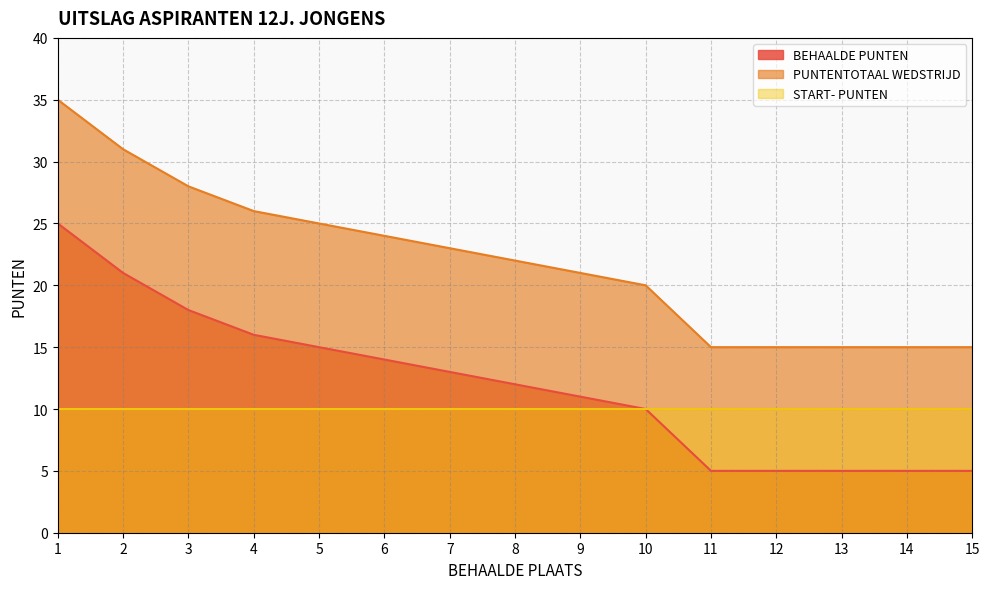

True or false: START- PUNTEN and PUNTENTOTAAL WEDSTRIJD cross at least once.

False